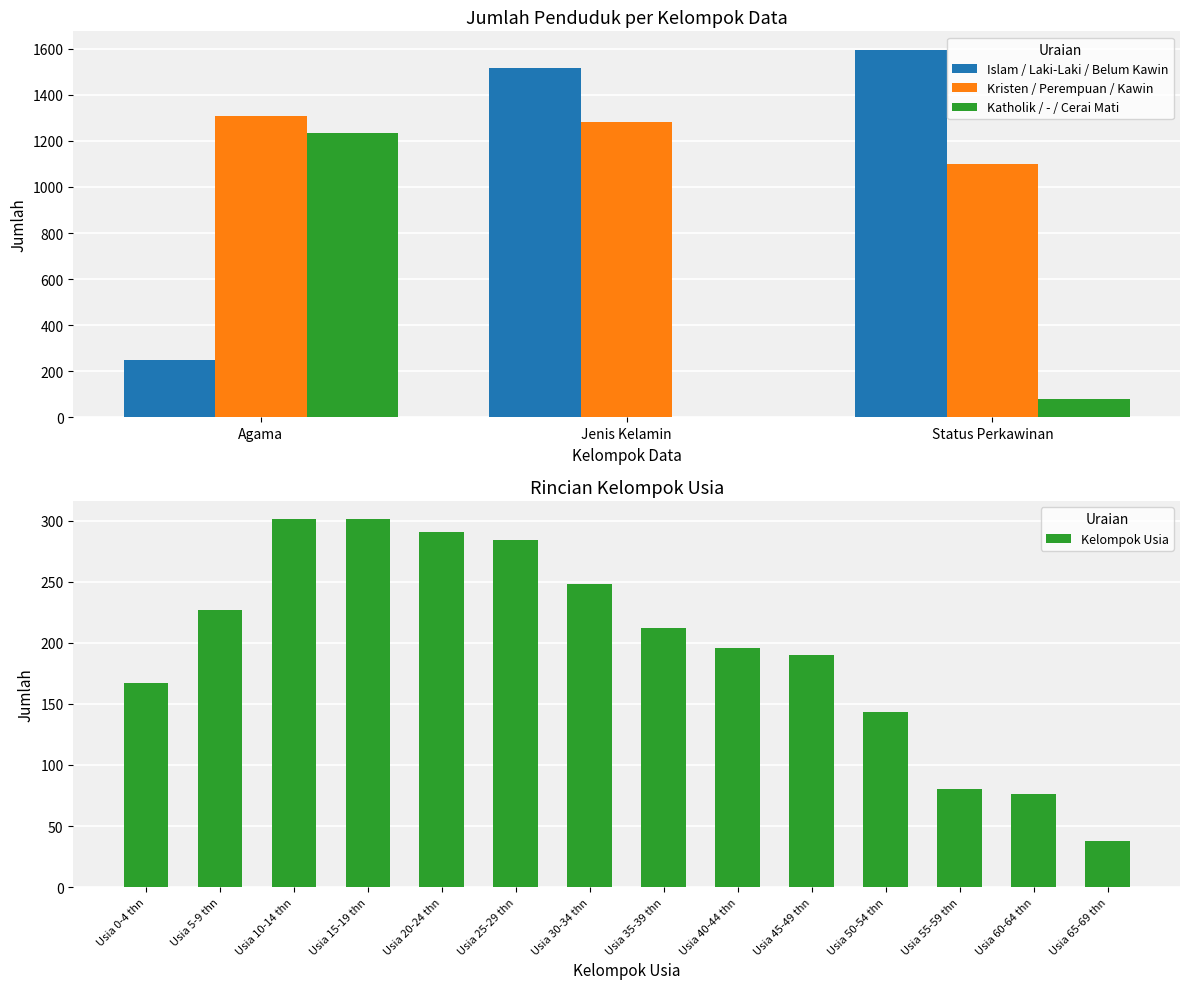

What value does the Kristen / Perempuan / Kawin series have at Jenis Kelamin?

1282